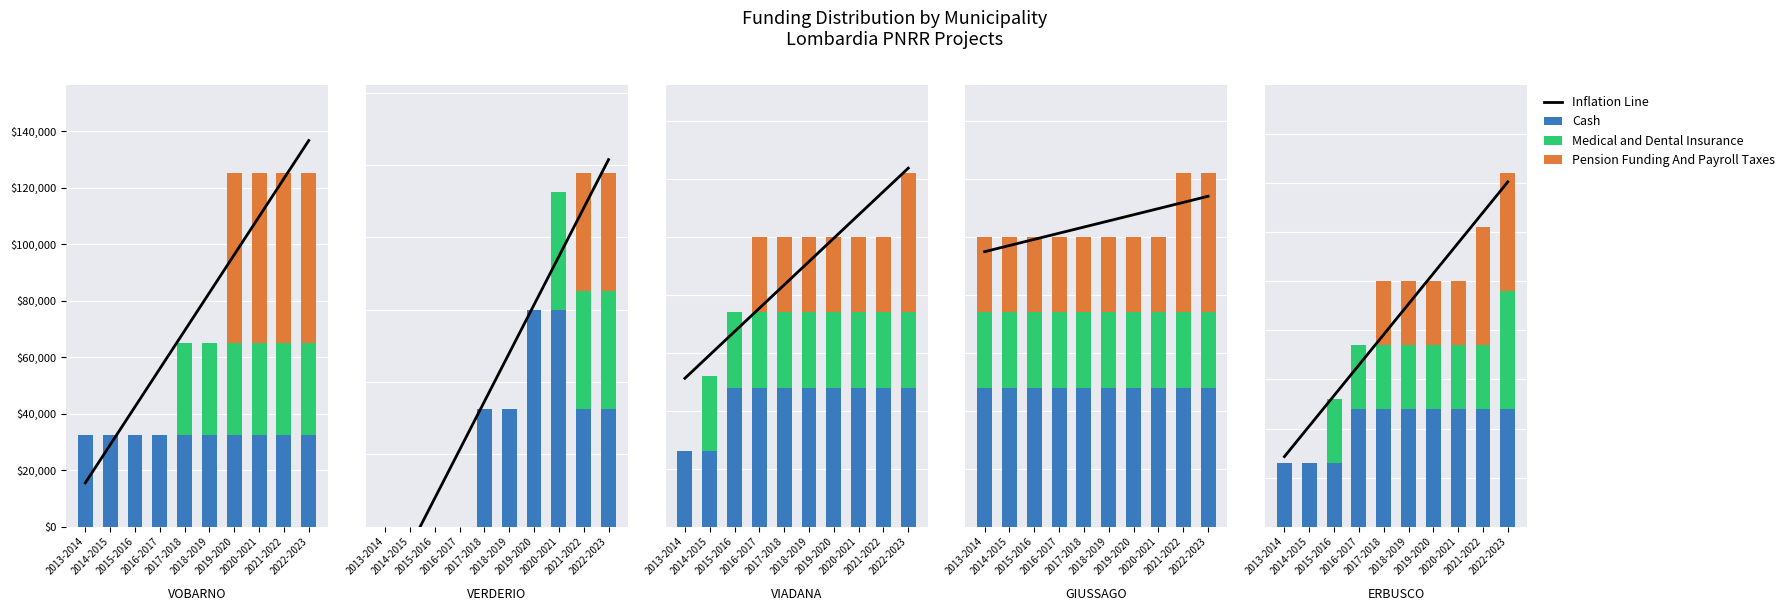

What is the maximum value for Pension Funding And Payroll Taxes?

59966.0